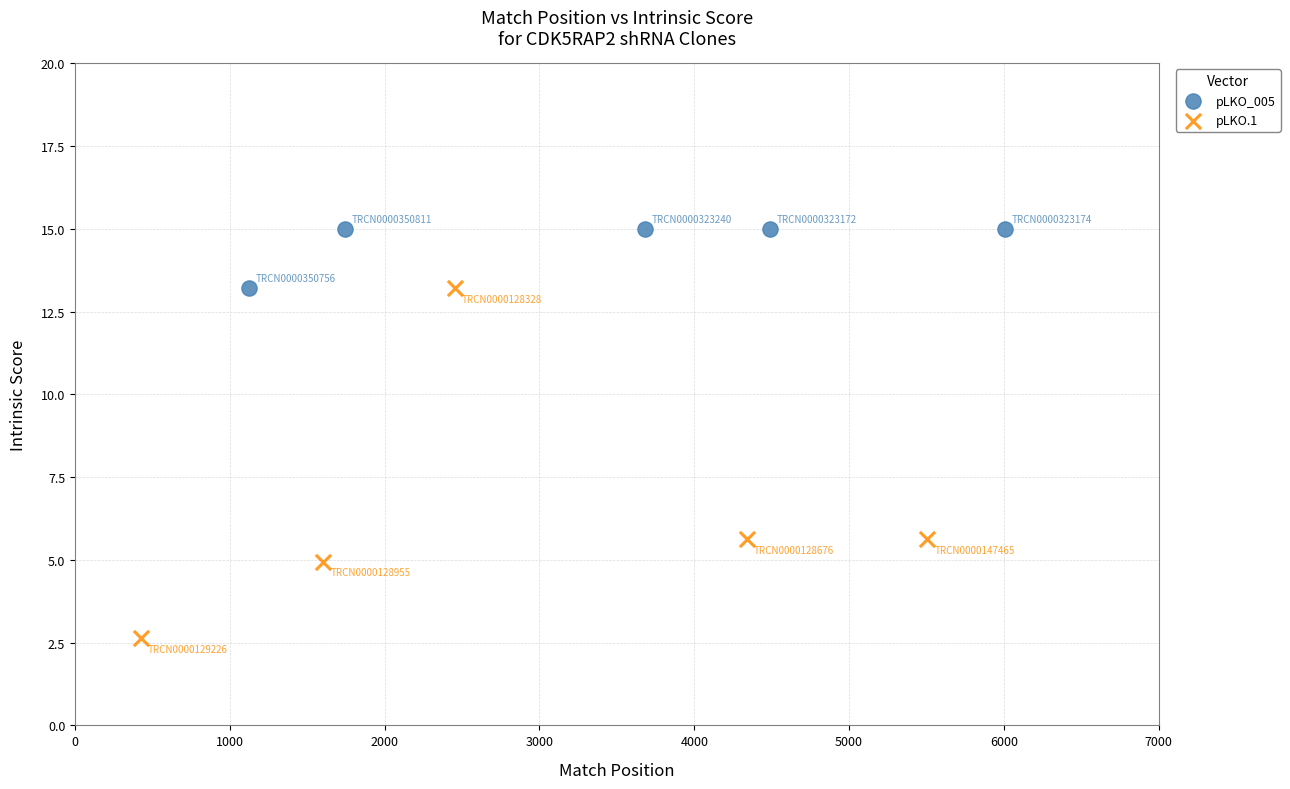

Which series reaches the minimum Y coordinate?

pLKO.1